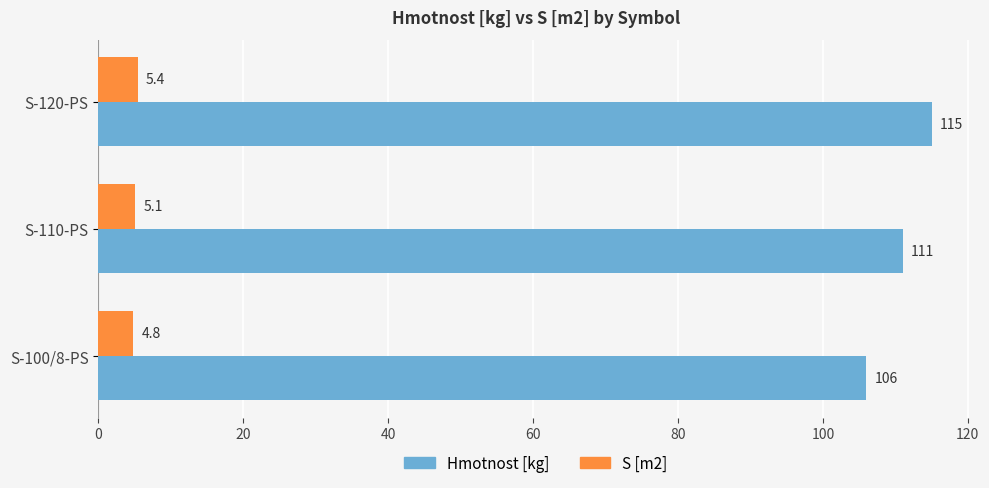

Which series has the widest spread of values?

Hmotnost [kg]